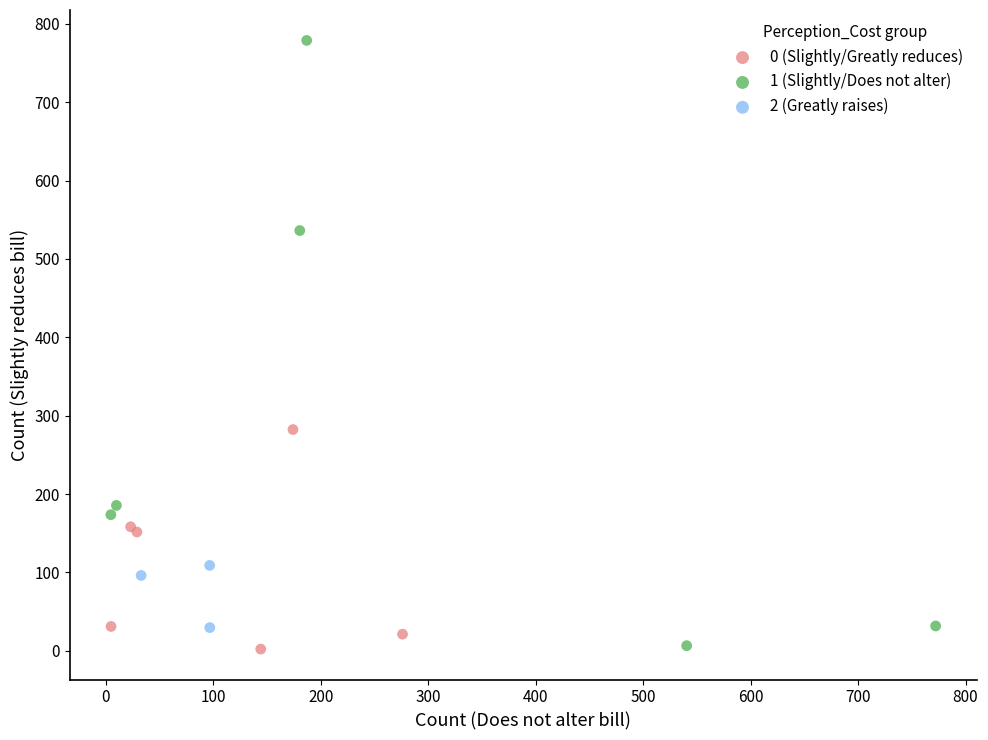

Which series contains the highest Y value?

1 (Slightly/Does not alter)